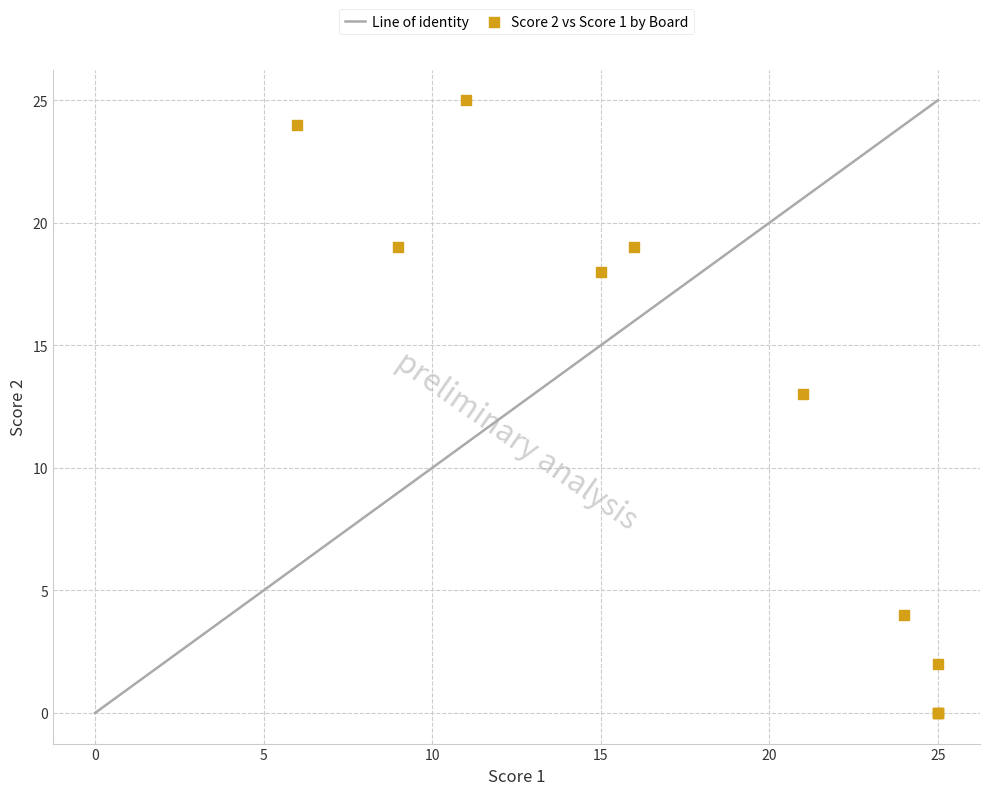

What Y value in the scatter plot is closest to 12?

13